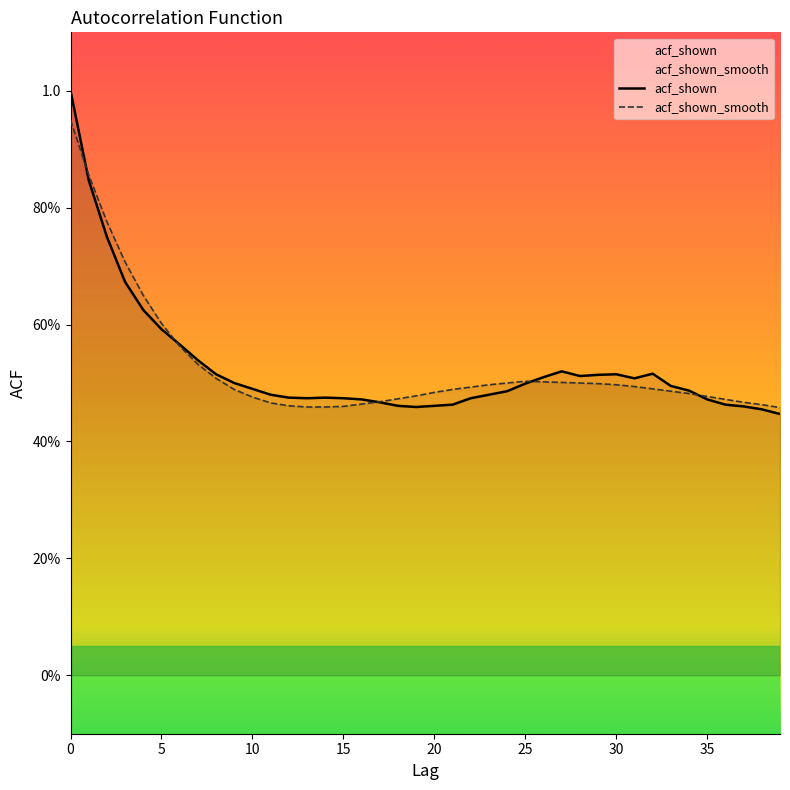

Is it true that acf_shown_smooth equals 0.8 at 34?

False